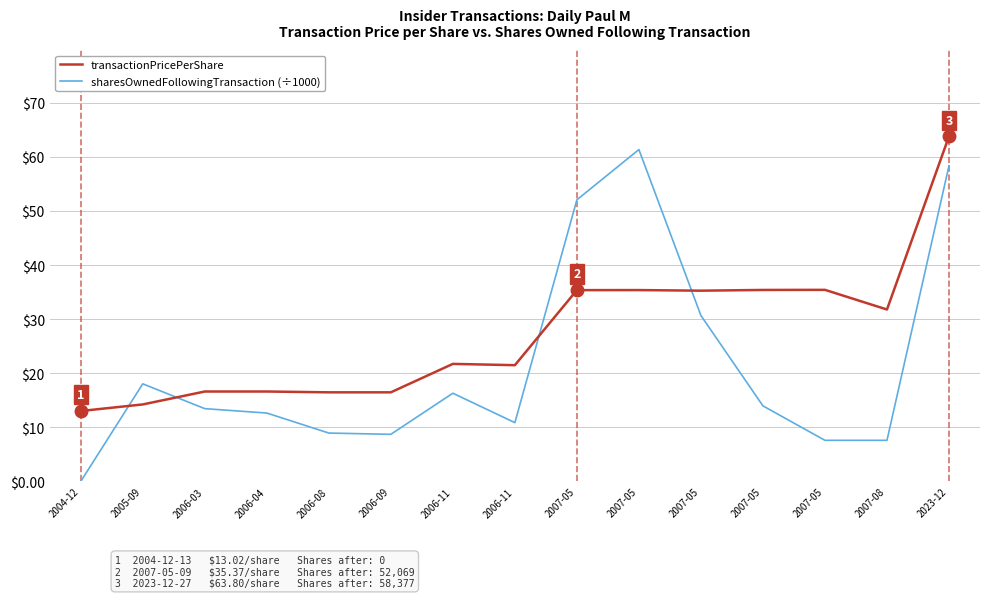

How many lines are shown in the chart?

2